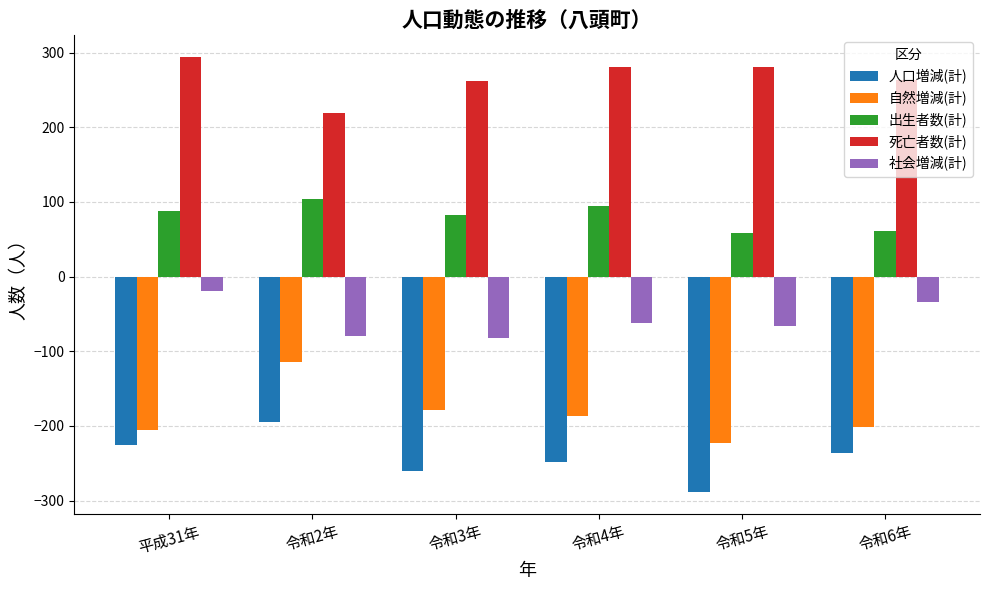

The value of 出生者数(計) at 令和2年 is 33. True or false?

False